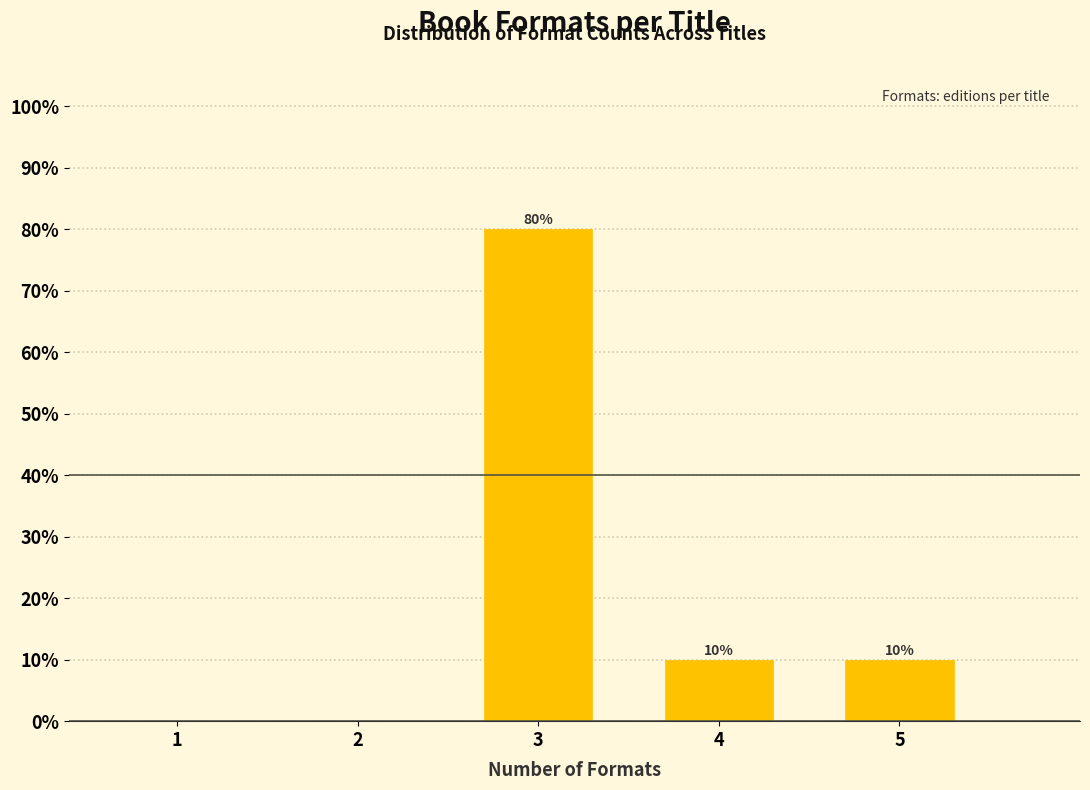

Reading left to right, what are all the values shown in this chart?

1=0	2=0	3=80	4=10	5=10